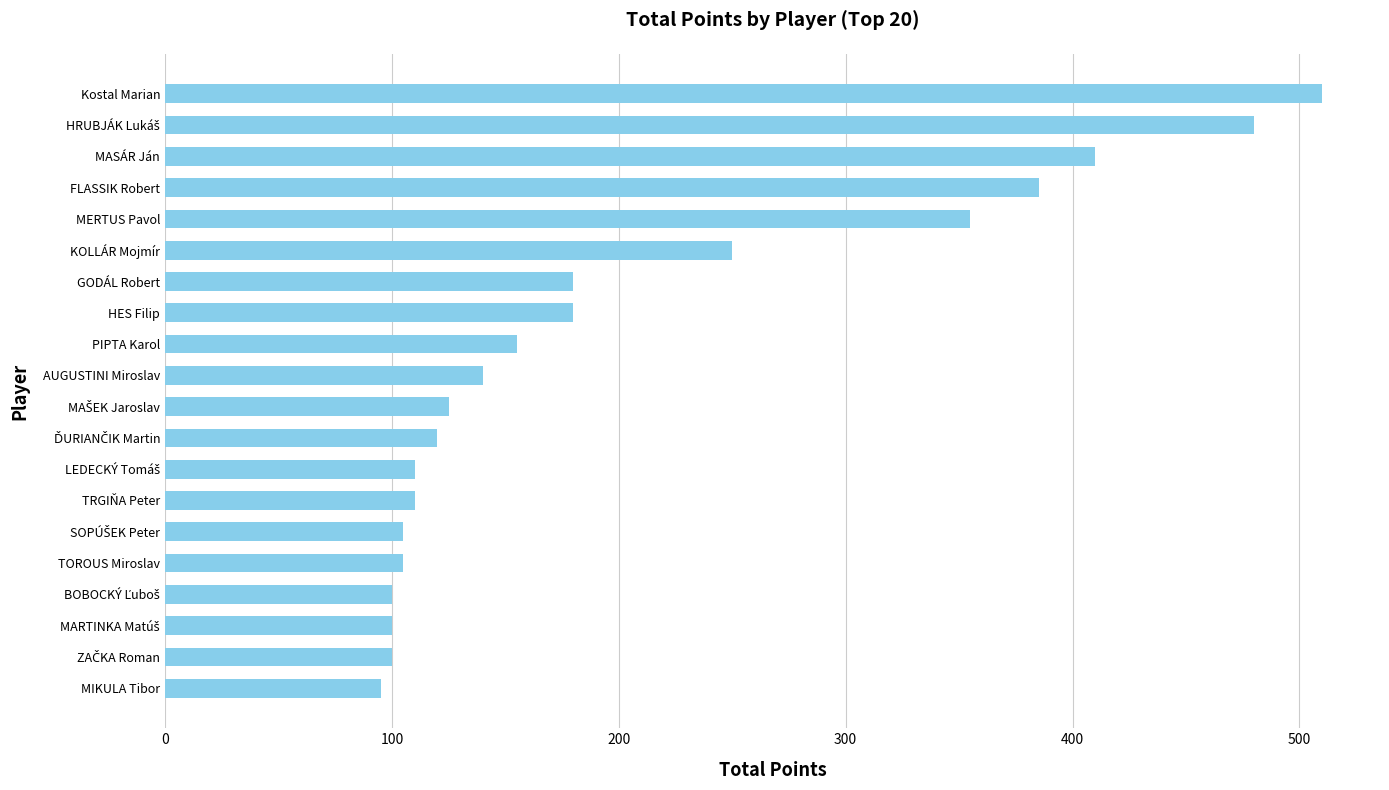

Is it true that the value at MASÁR Ján is 410?

True